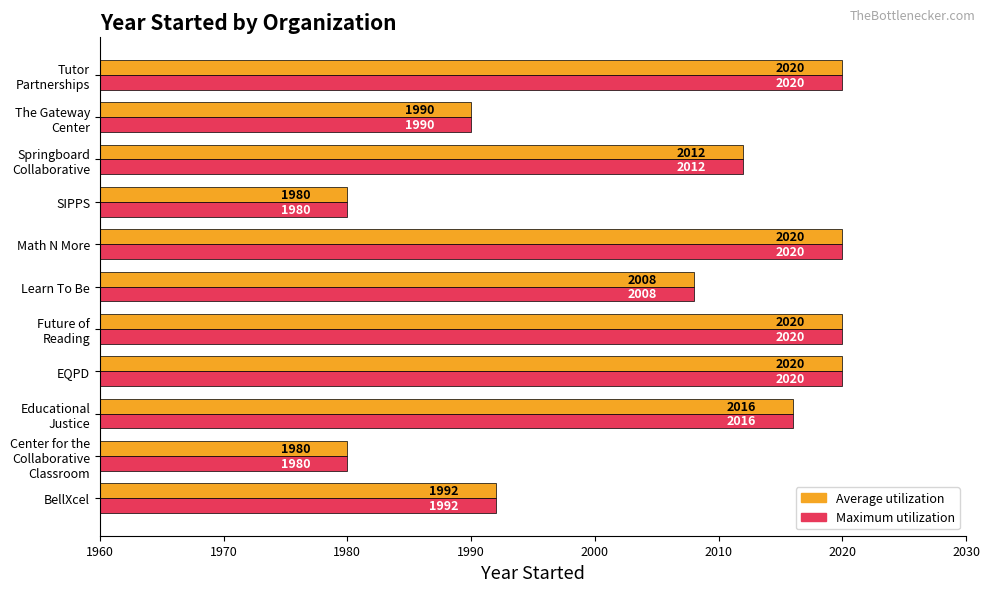

What is the smallest value displayed?

1980